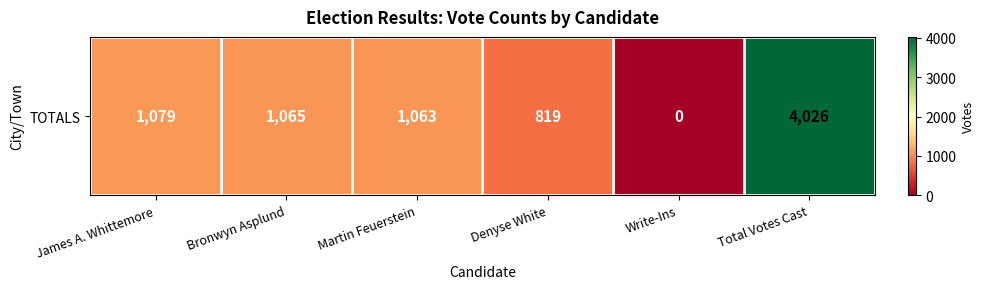

Which has a higher value, Bronwyn Asplund or Martin Feuerstein?

Bronwyn Asplund